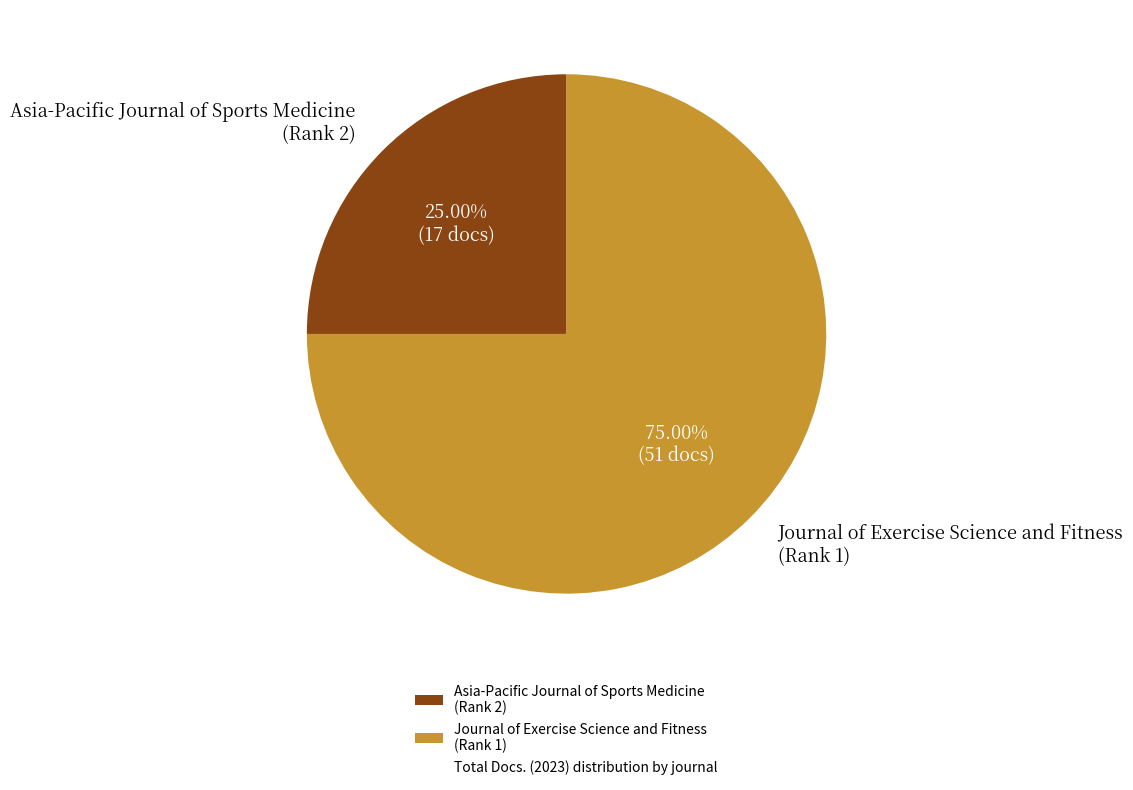

Which has a higher value, Journal of Exercise Science and Fitness (Rank 1) or Asia-Pacific Journal of Sports Medicine (Rank 2)?

Journal of Exercise Science and Fitness (Rank 1)